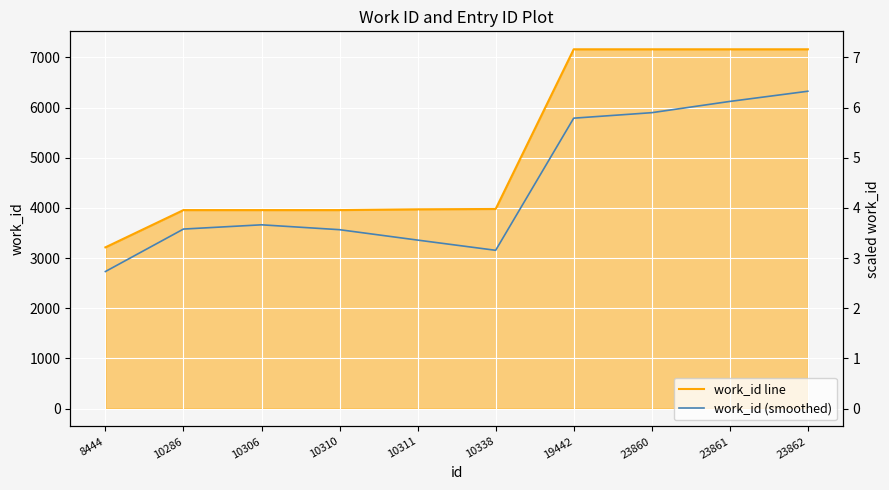

What are all the series names shown in the legend?

work_id line, work_id (smoothed)